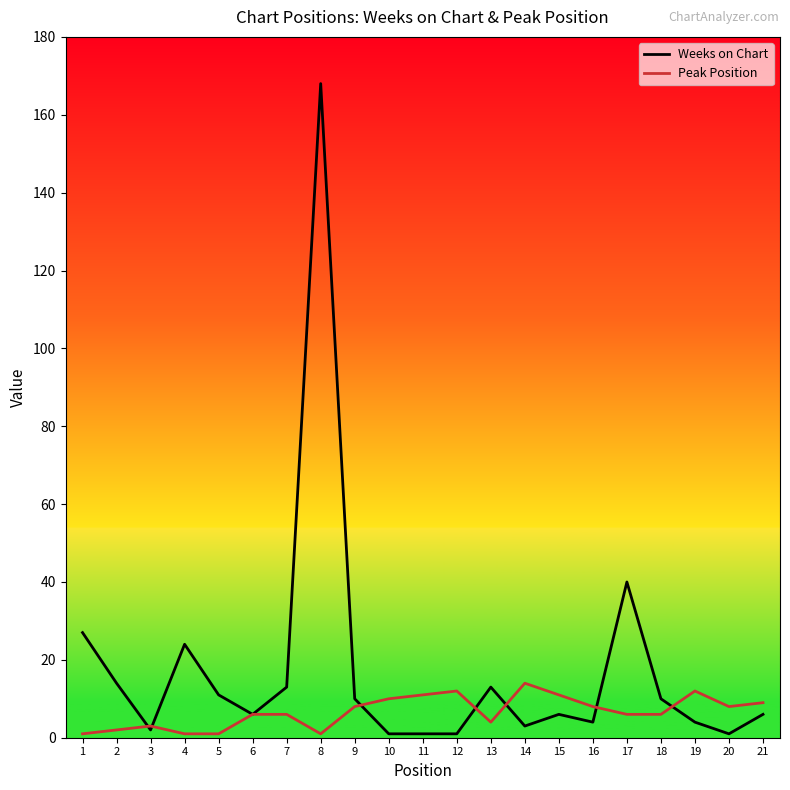

What is the spread (max minus min) of values at 19?

8